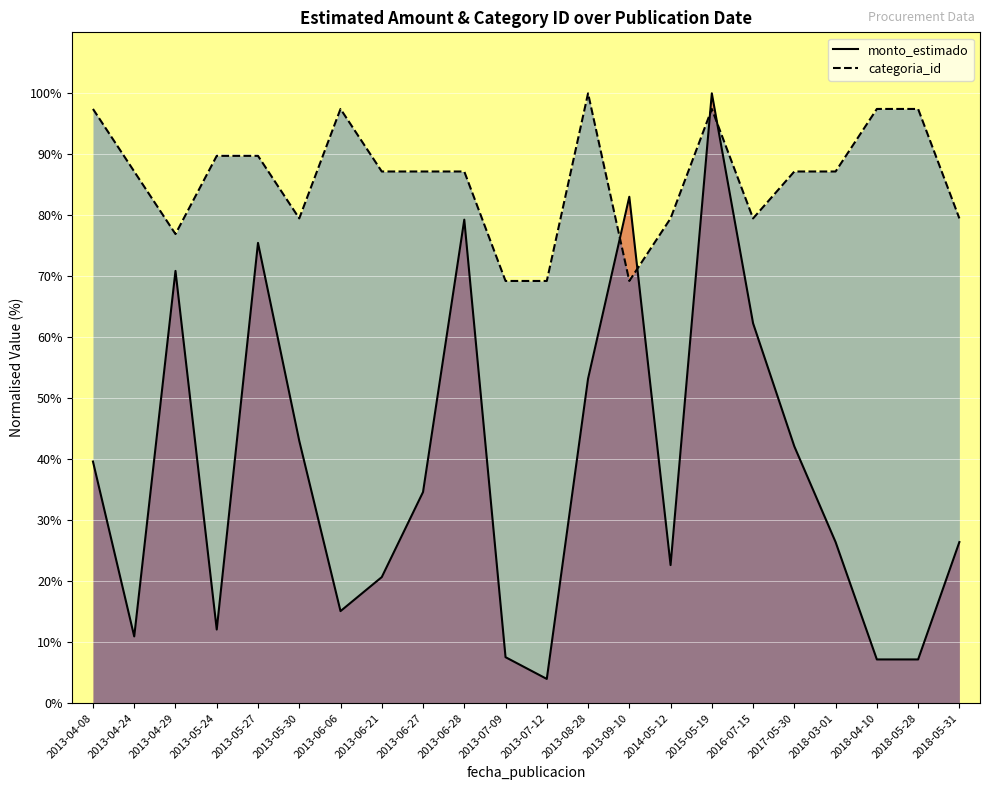

Which category has the lowest value across all series?

2013-07-12